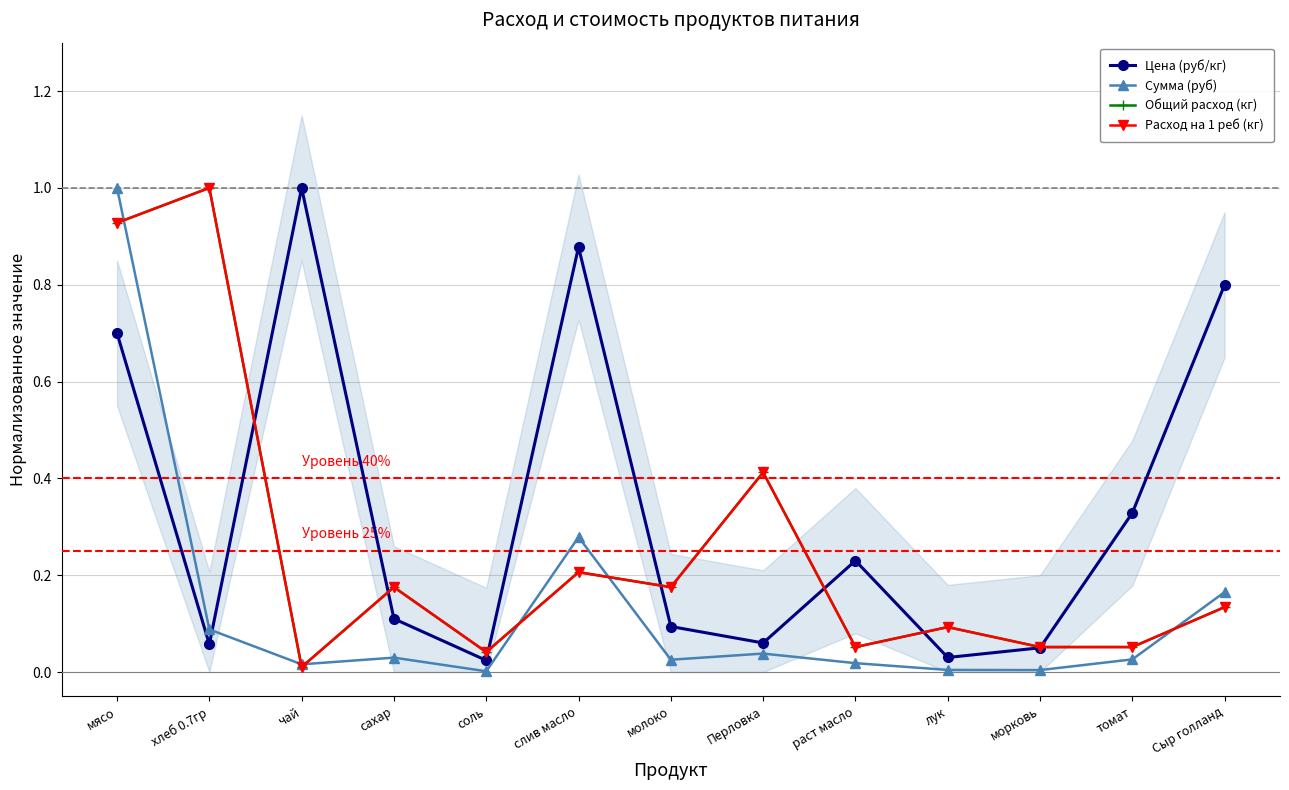

At how many categories does at least one series exceed 0?

13